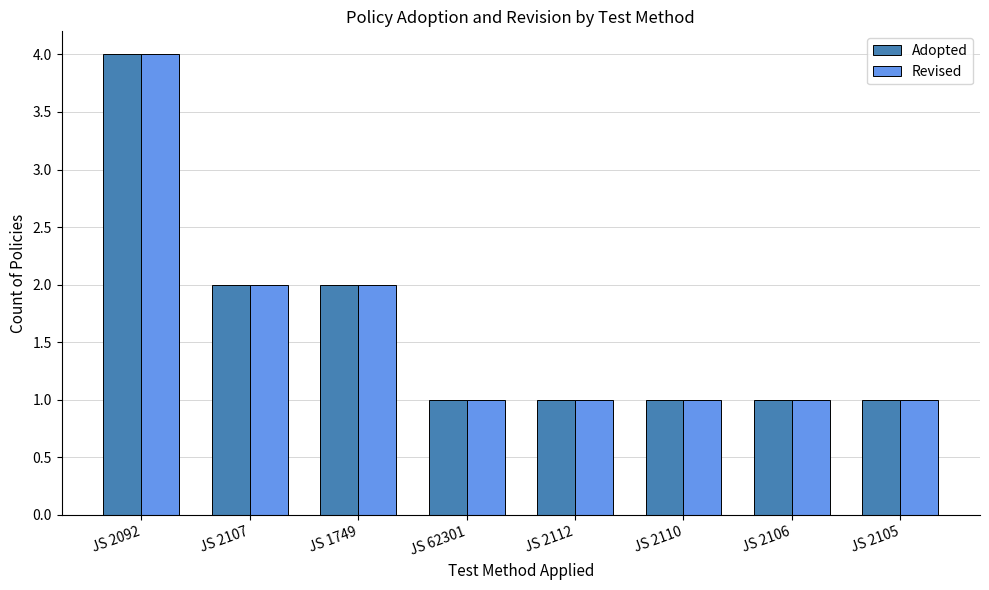

Is the value of Revised at JS 2092 greater than the value of Adopted at JS 2107?

Yes